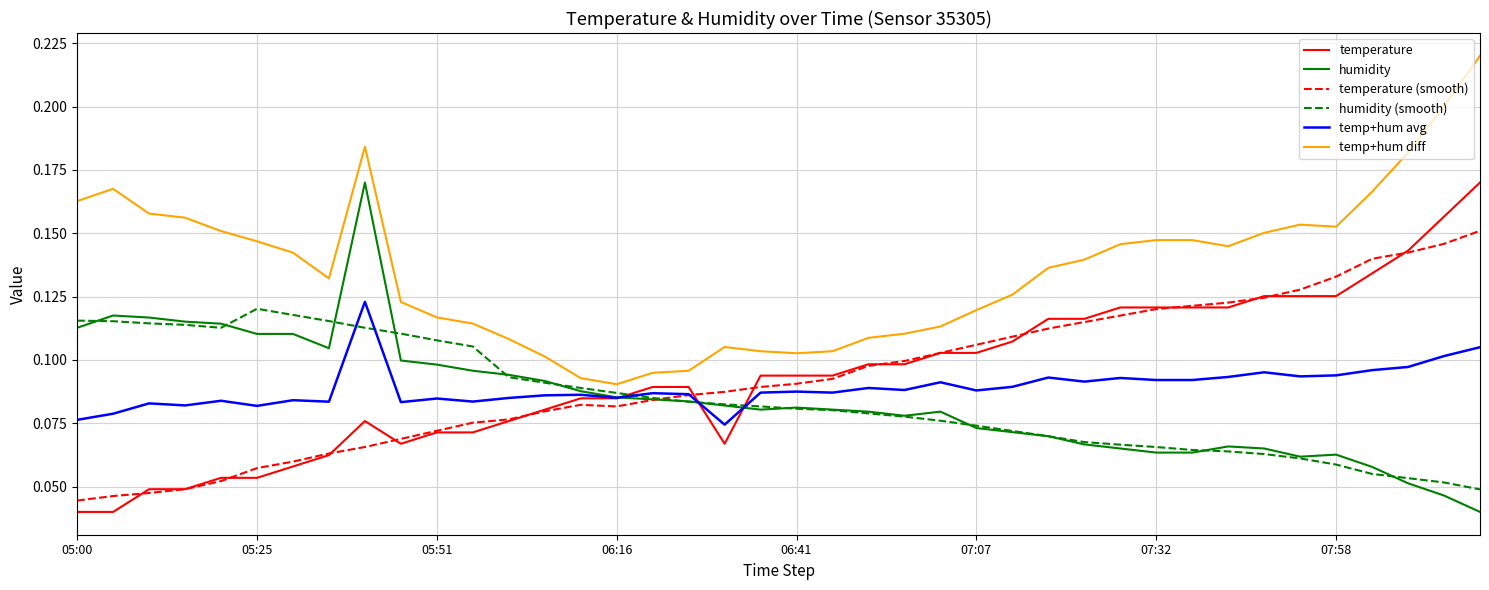

Is this an area chart (filled region under the line)?

No